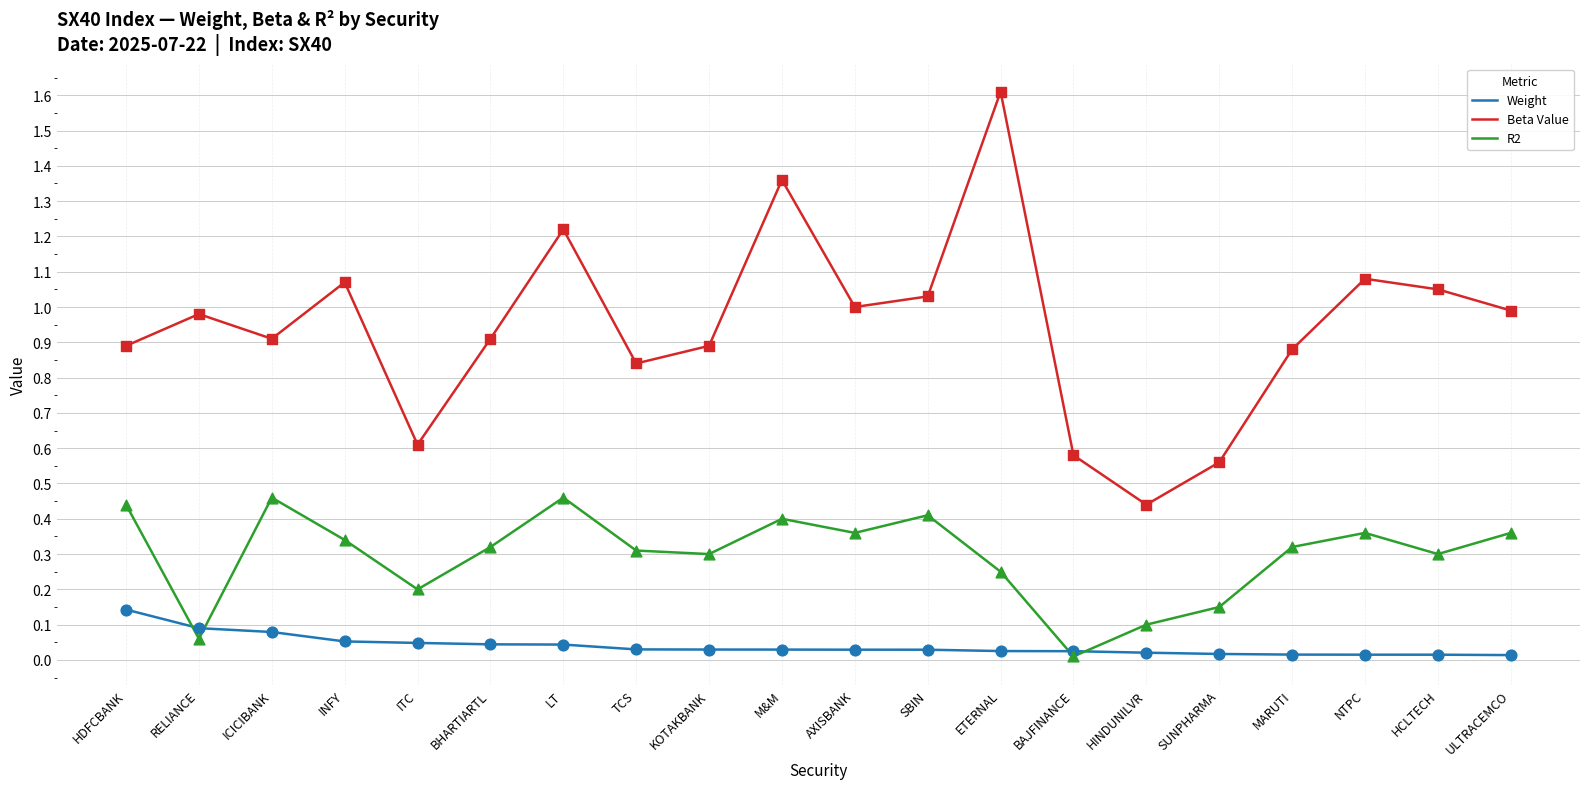

What are all the series names shown in the legend?

Weight, Beta Value, R2